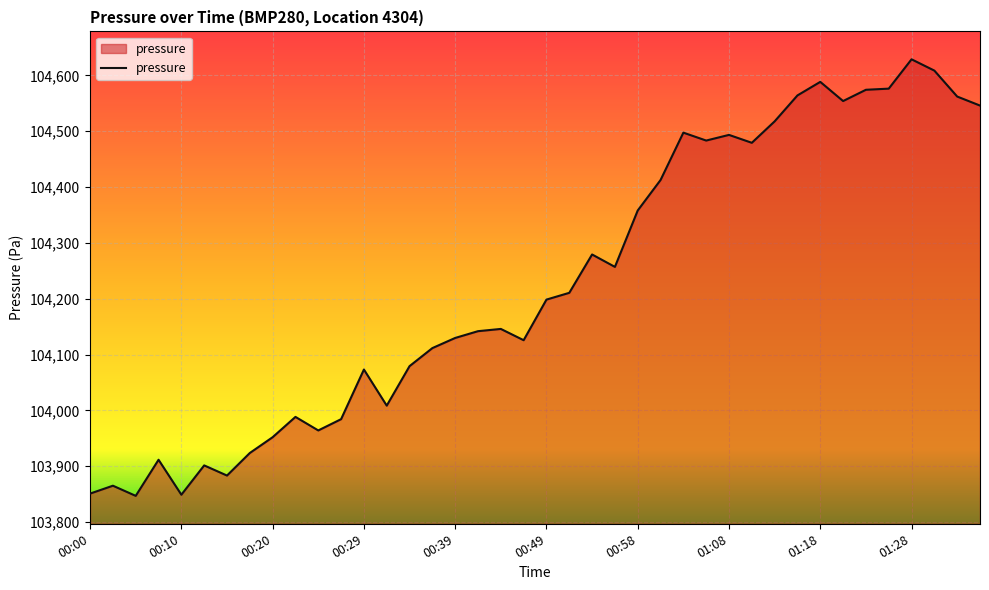

What is the smallest value displayed?

103847.0